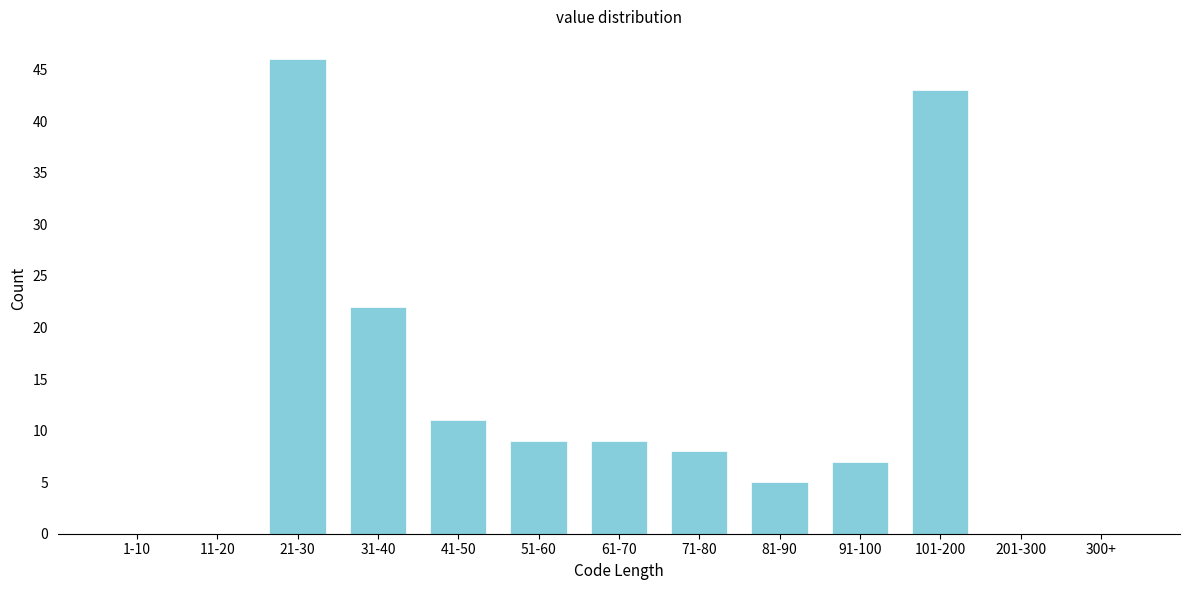

Reading right to left, what are all the values shown in this chart?

300+=0	201-300=0	101-200=43	91-100=7	81-90=5	71-80=8	61-70=9	51-60=9	41-50=11	31-40=22	21-30=46	11-20=0	1-10=0